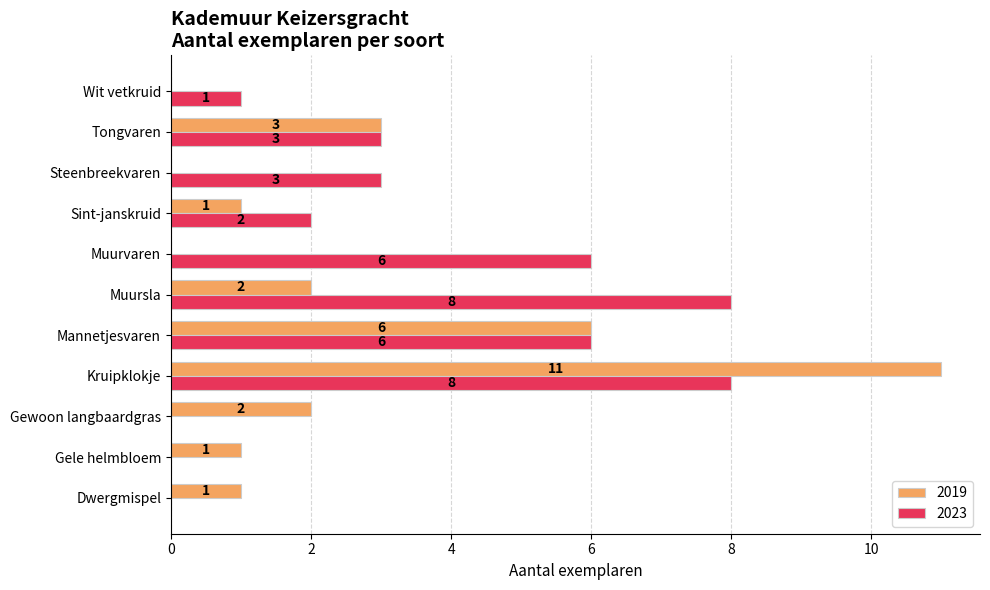

Is the value of 2023 at Muursla greater than the value of 2019 at Tongvaren?

Yes